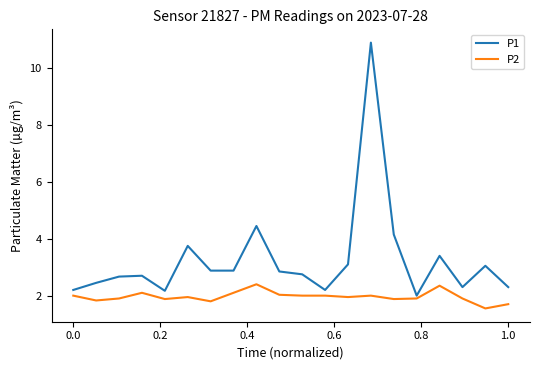

Rank the series by their average value, from lowest to highest.

P2, P1